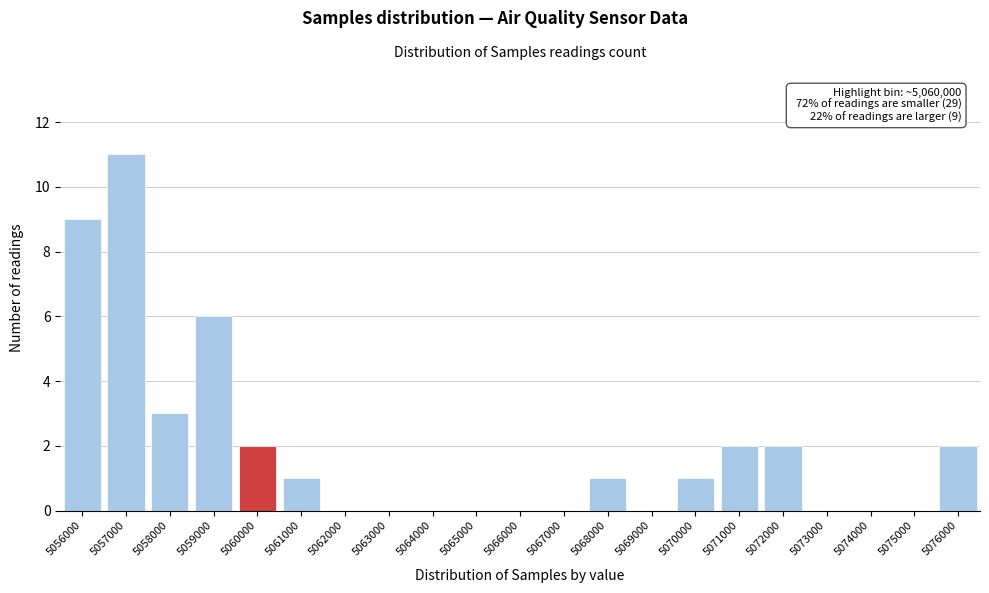

Reading left to right, what are all the values shown in this chart?

5056000=9	5057000=11	5058000=3	5059000=6	5060000=2	5061000=1	5062000=0	5063000=0	5064000=0	5065000=0	5066000=0	5067000=0	5068000=1	5069000=0	5070000=1	5071000=2	5072000=2	5073000=0	5074000=0	5075000=0	5076000=2